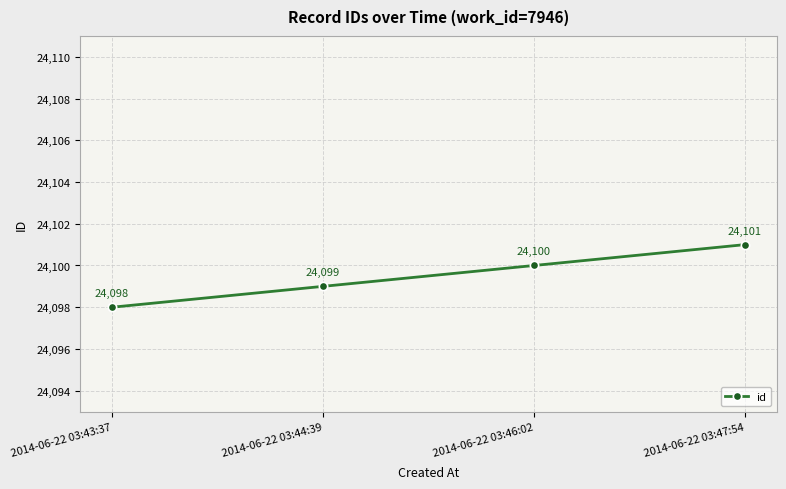

Reading left to right, extract all data points from this chart.

2014-06-22 03:43:37=24098	2014-06-22 03:44:39=24099	2014-06-22 03:46:02=24100	2014-06-22 03:47:54=24101